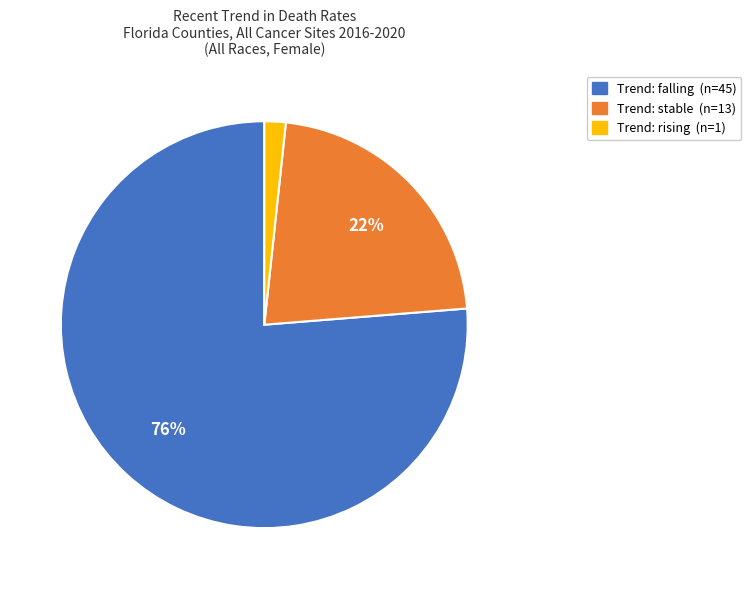

To the nearest percent, what is the average slice percentage?

33%